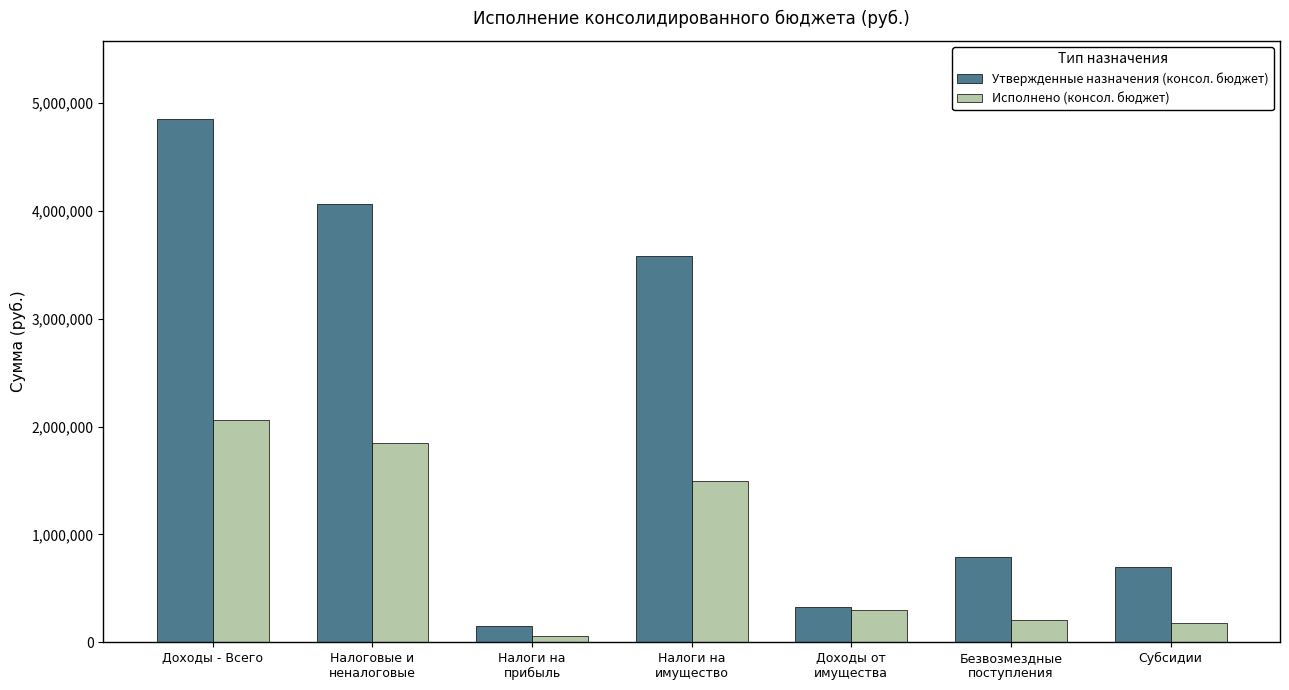

Which series has the largest total across all categories?

Утвержденные назначения (консол. бюджет)